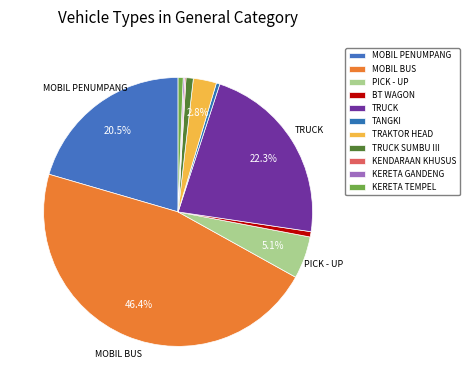

To the nearest percent, what is the combined percentage of KERETA TEMPEL and MOBIL BUS?

47%